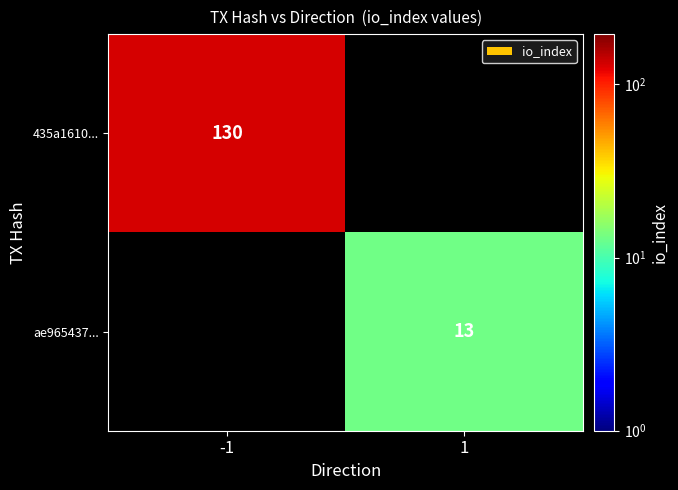

The 435a1610... series shows 130 at -1. True or false?

True